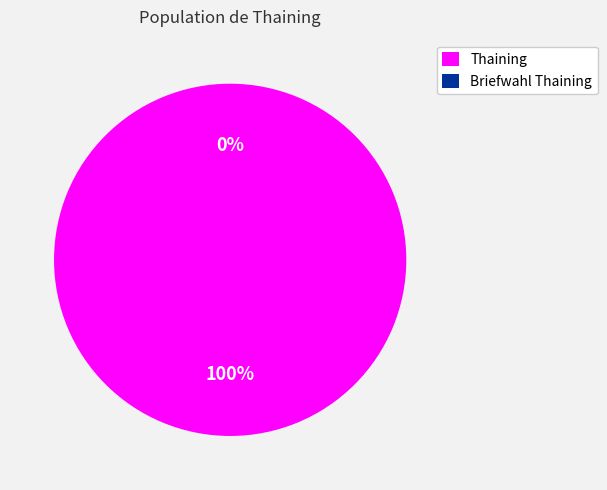

Is there a majority slice in this chart?

Yes